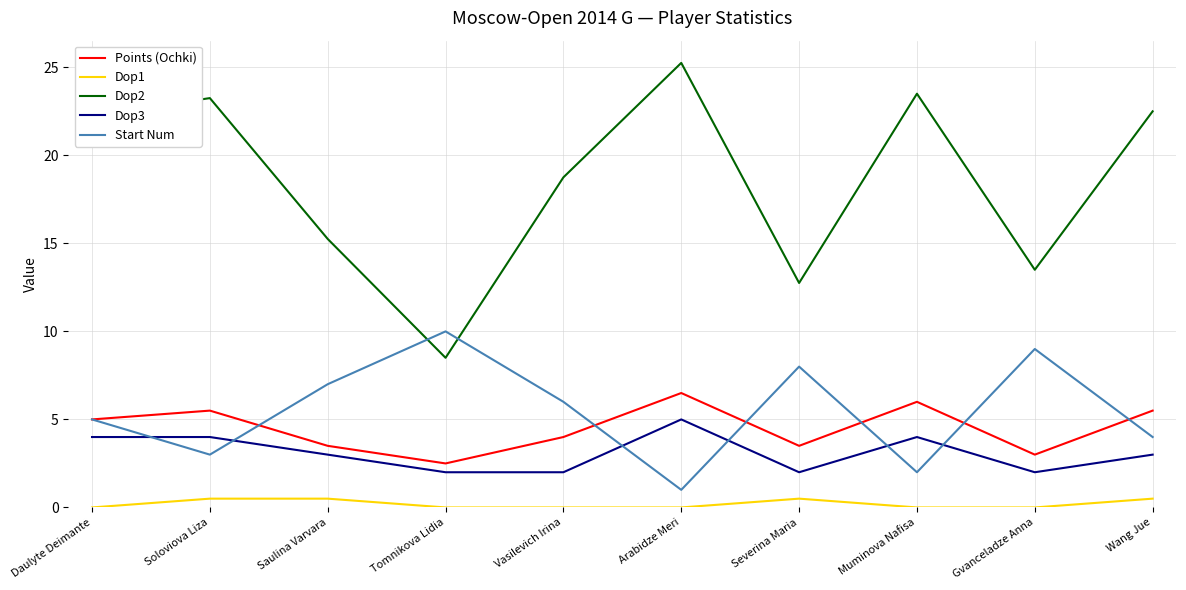

What is the difference between the second highest and minimum values in the Points (Ochki) series?

3.5